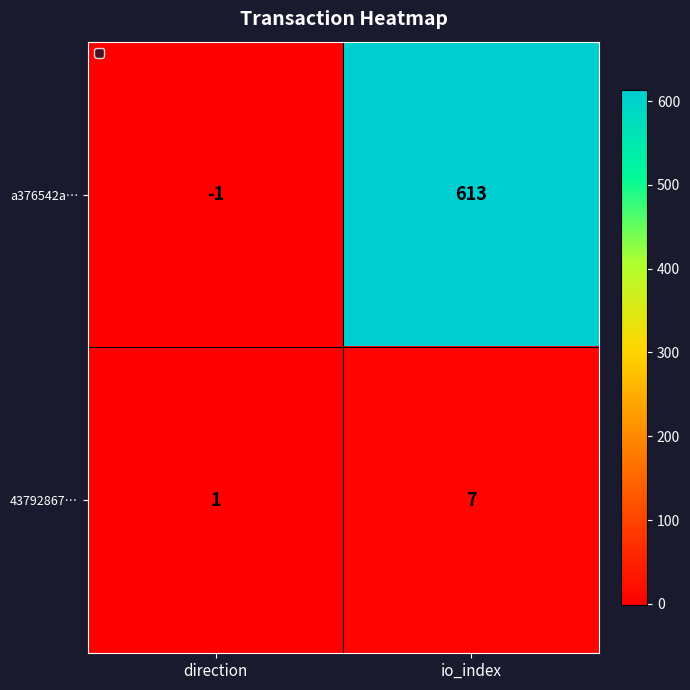

Count the number of categories in the chart.

2